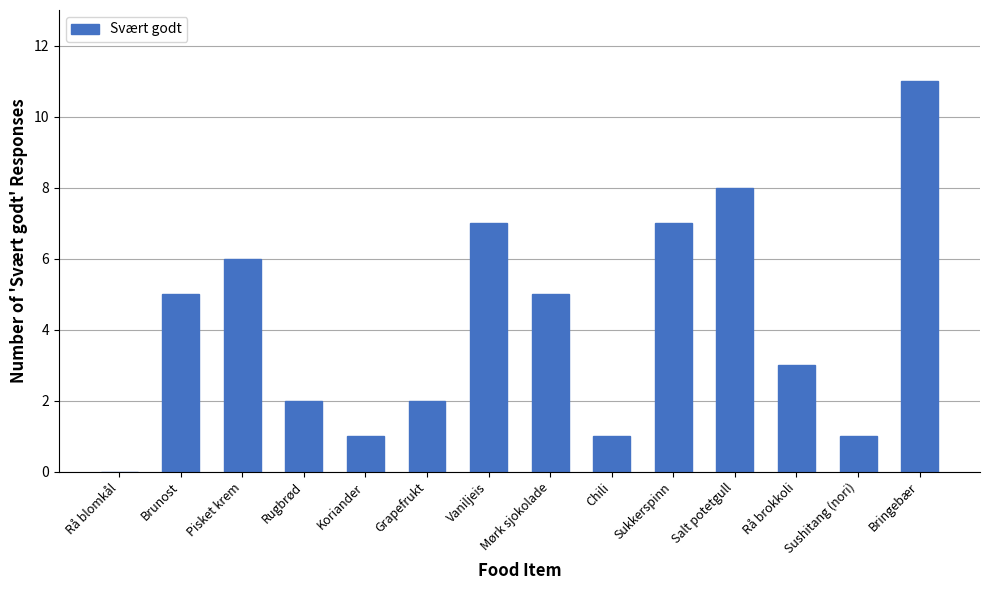

What is the change in value from Rugbrød to Mørk sjokolade?

+3